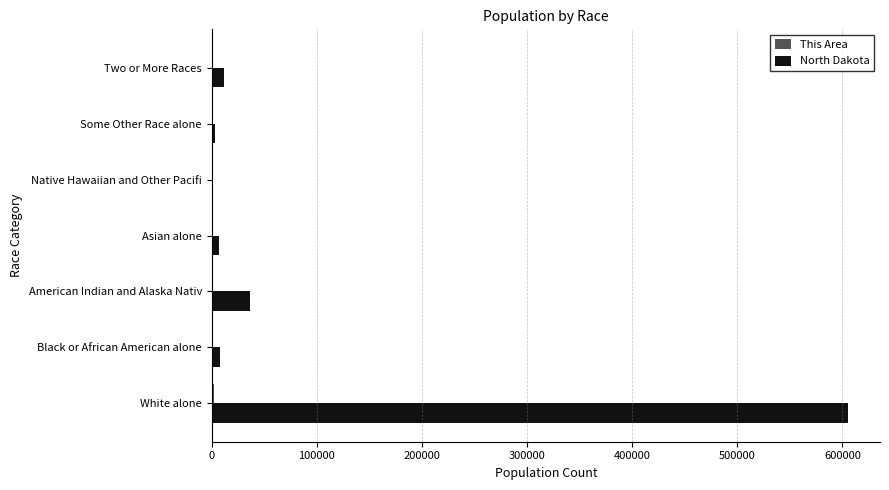

What is the maximum value shown in the chart?

605449